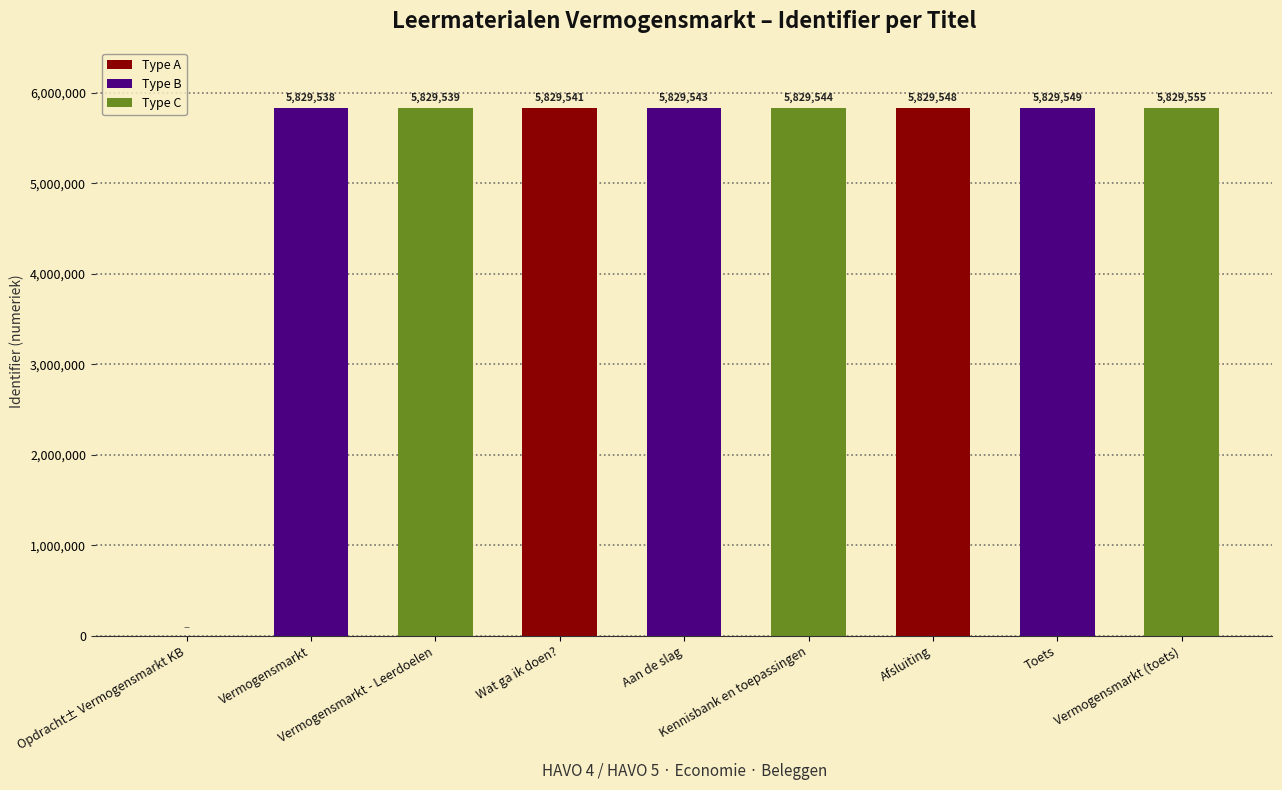

At which label does Type B reach its peak?

Toets